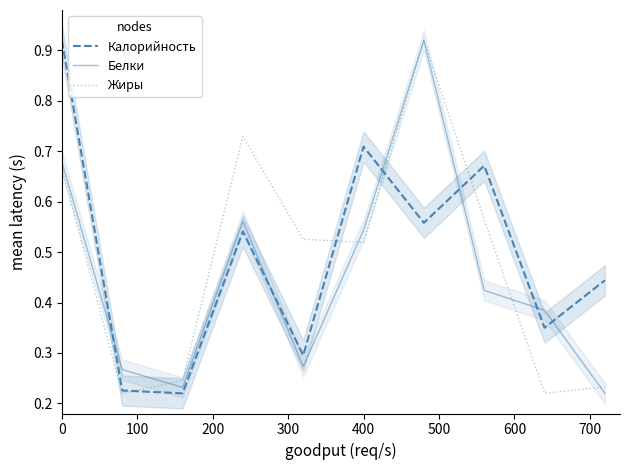

What is the value of the Жиры point at the 6th from the left?

0.5